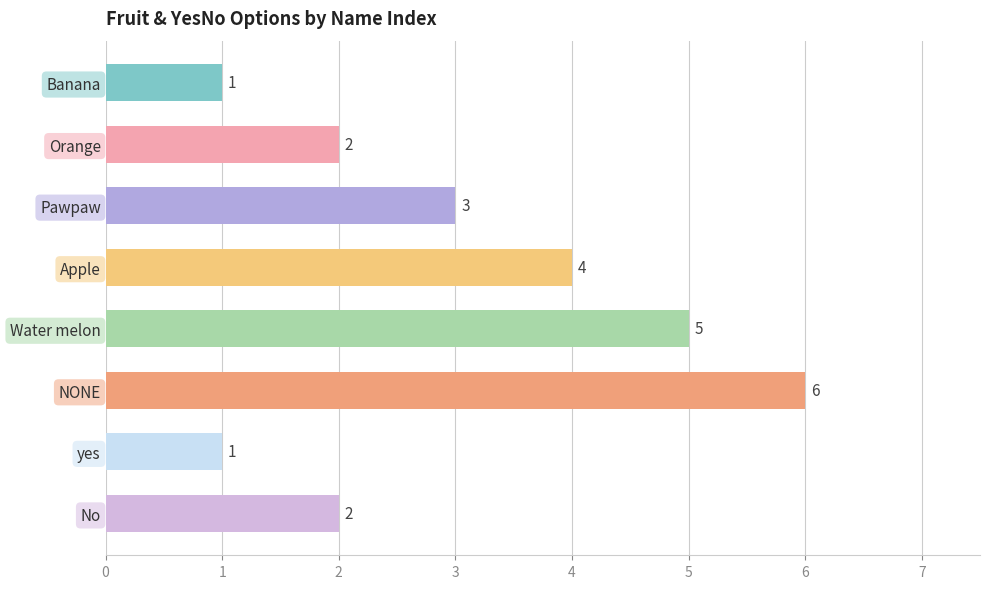

How many bars are there in total?

8